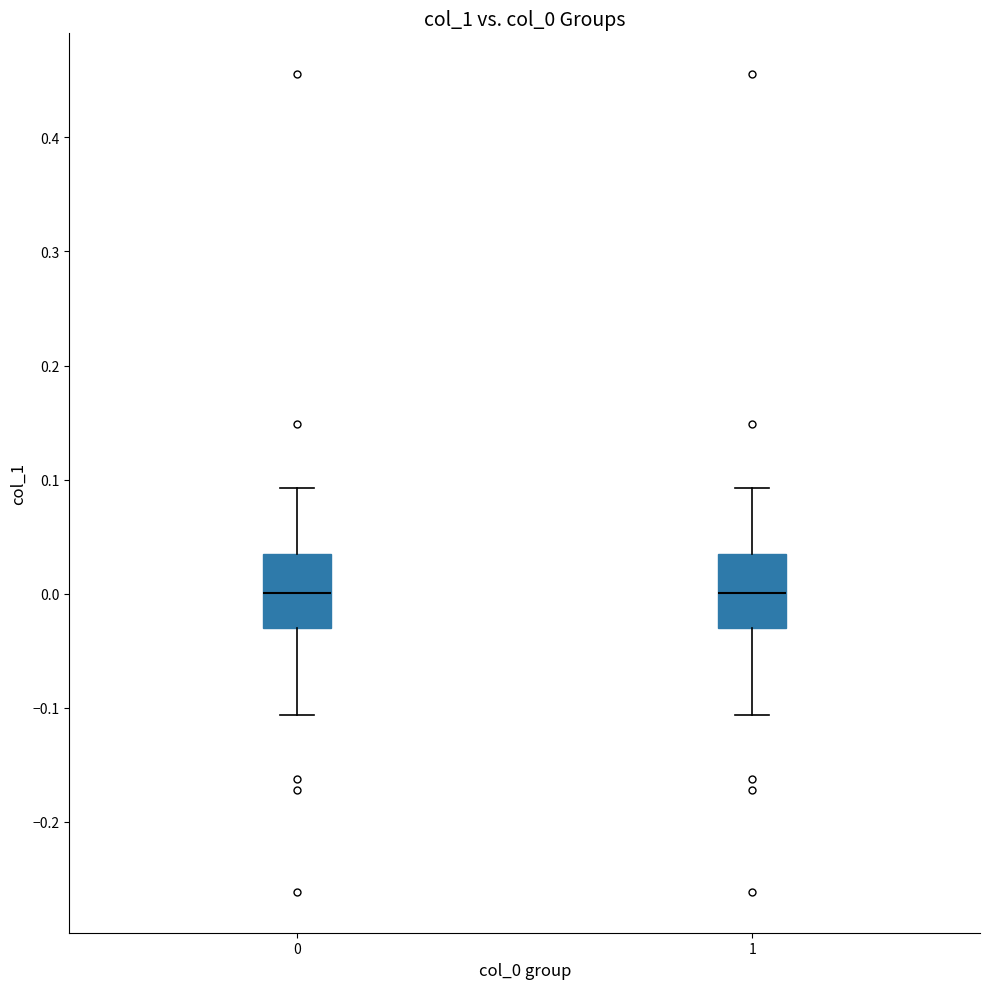

Reading left to right, read every box against the y-axis: the position of its median line, the range the box covers, and the ends of its whiskers. The values are not printed on the chart, so give them approximately, as read against the axis.

0: median 0.00, box -0.03 to 0.03, whiskers -0.11 to 0.09
1: median 0.00, box -0.03 to 0.03, whiskers -0.11 to 0.09